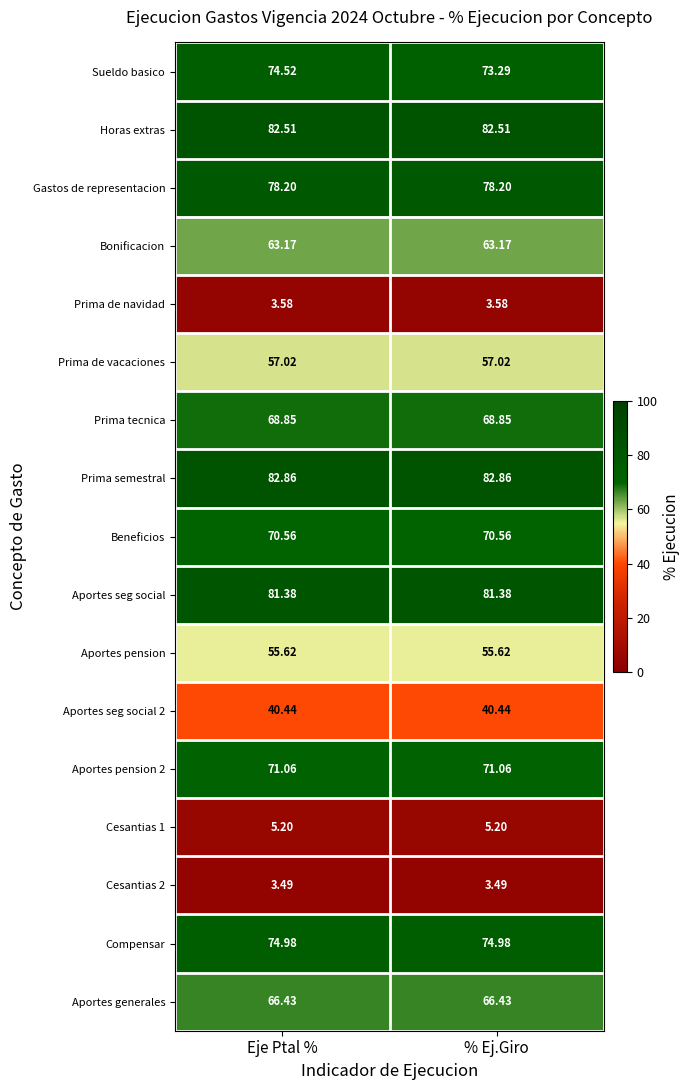

Between Eje Ptal % and % Ej.Giro, which series saw the biggest shift?

Sueldo basico